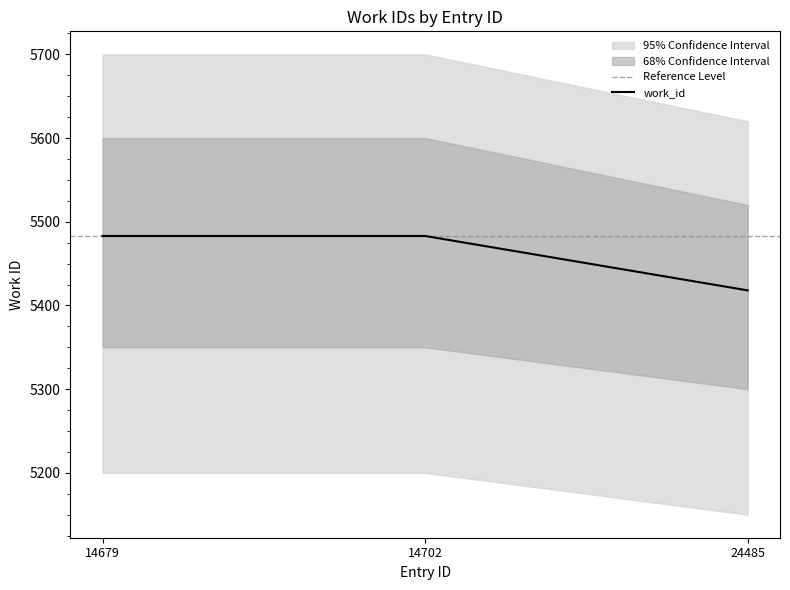

How many lines are shown in the chart?

1